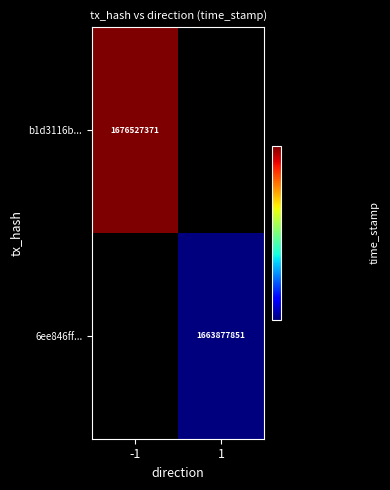

What is the greatest value displayed?

1676527371